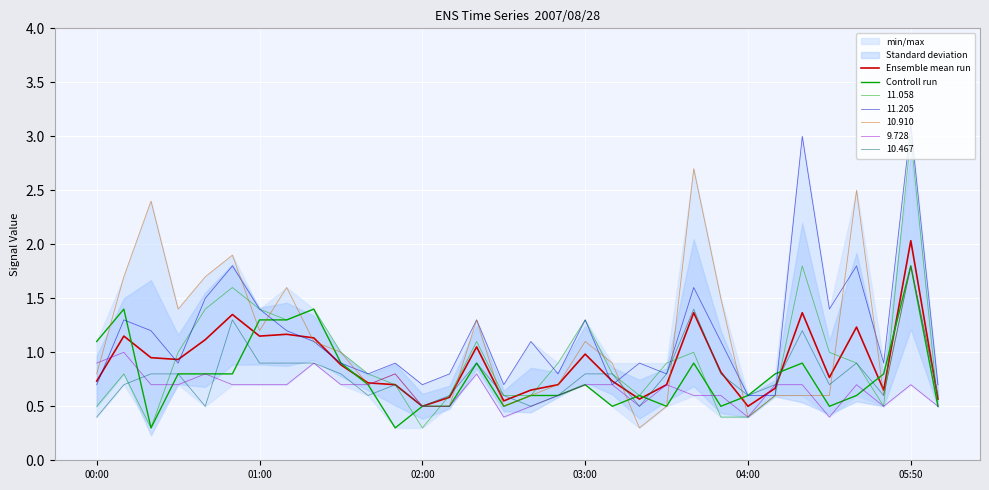

What is the smallest value displayed?

0.3